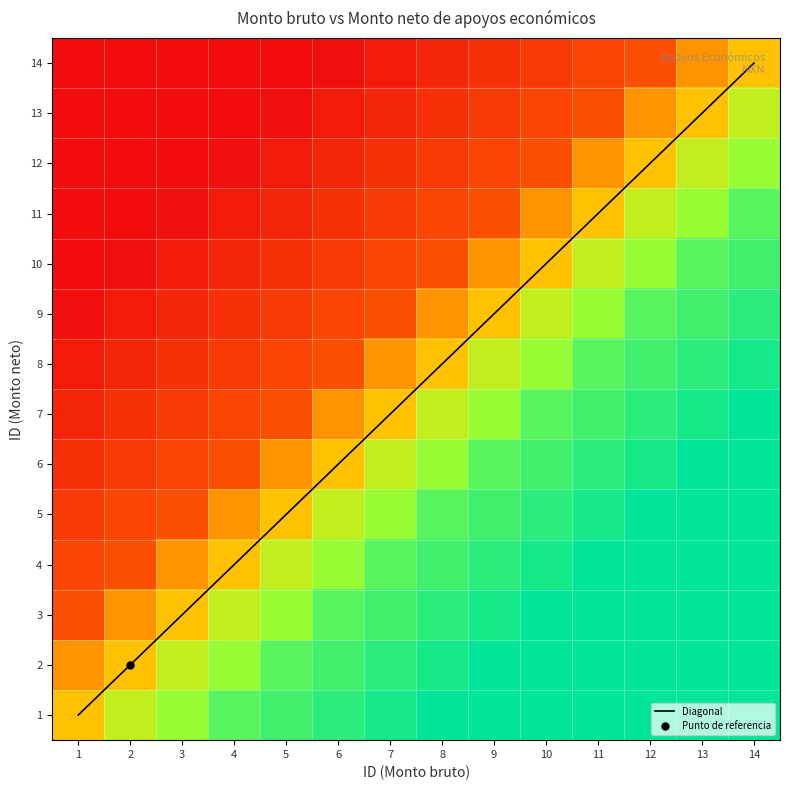

What is the approximate value of 7 at 8?

0.7